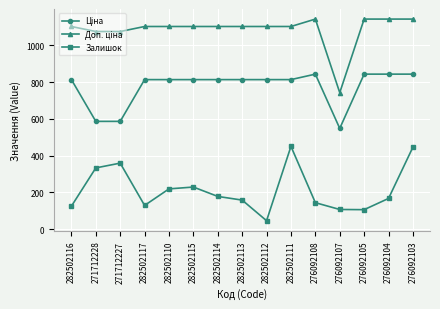

Where is the first local minimum for Залишок?

282502117